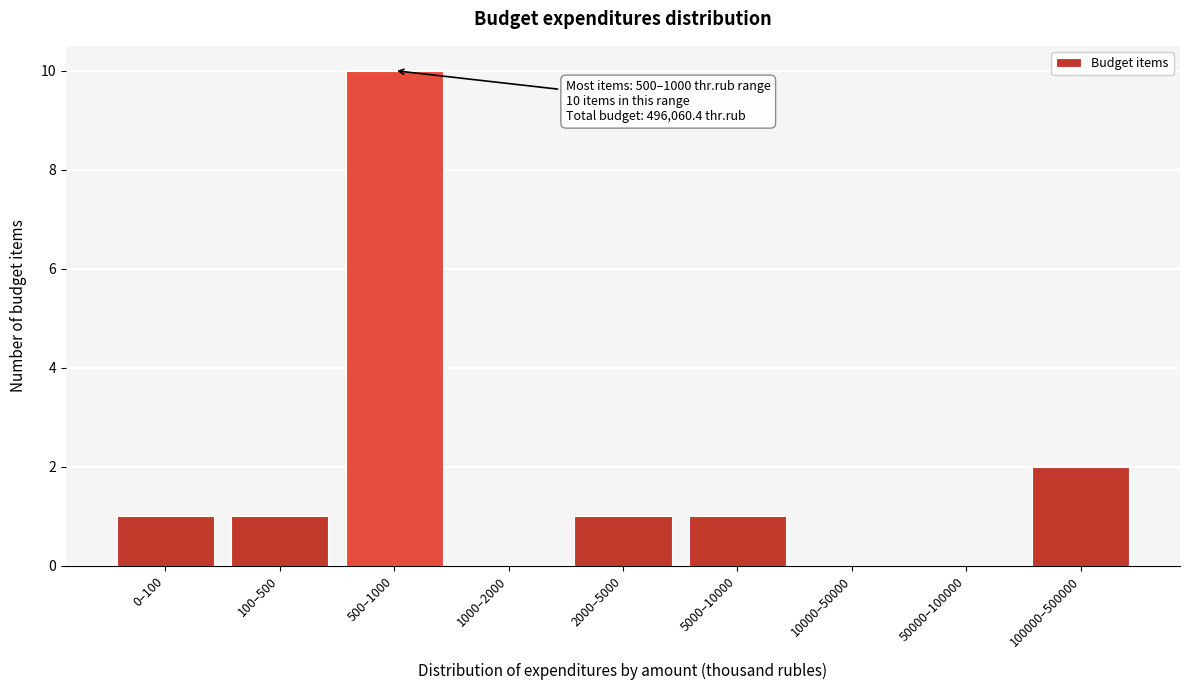

Reading left to right, transcribe all the data shown in this chart.

0–100=1	100–500=1	500–1000=10	1000–2000=0	2000–5000=1	5000–10000=1	10000–50000=0	50000–100000=0	100000–500000=2